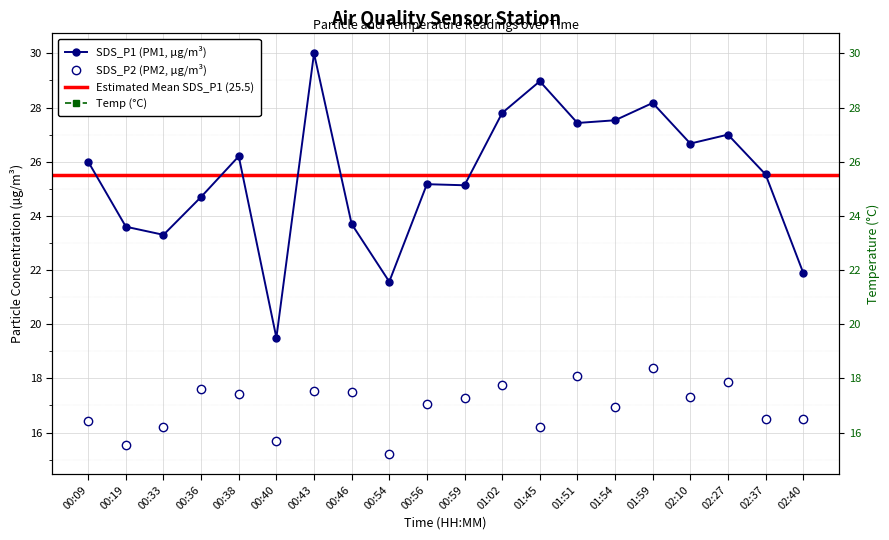

Reading left to right, transcribe all the data shown in this chart.

SDS_P1: 26.0	23.6	23.3	24.7	26.2	19.5	30.0	23.7	21.6	25.2	25.1	27.8	29.0	27.4	27.5	28.2	26.7	27.0	25.5	21.9
SDS_P2: 16.4	15.5	16.2	17.6	17.4	15.7	17.5	17.5	15.2	17.1	17.3	17.8	16.2	18.1	16.9	18.4	17.3	17.9	16.5	16.5
Temp: 4.6	4.5	4.5	4.4	4.5	4.4	4.4	4.4	4.4	4.4	4.4	4.4	4.4	4.4	4.5	4.4	4.5	4.6	4.6	4.7